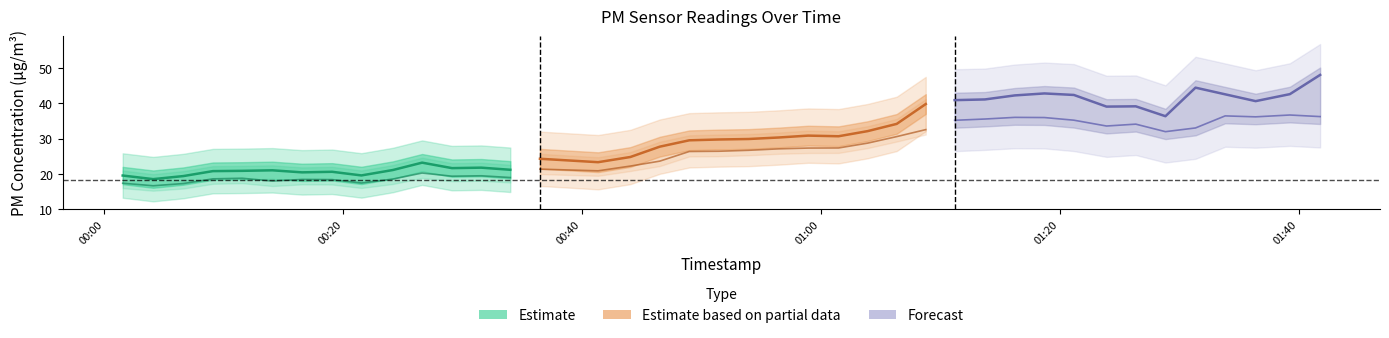

Does the chart have visible grid lines?

No